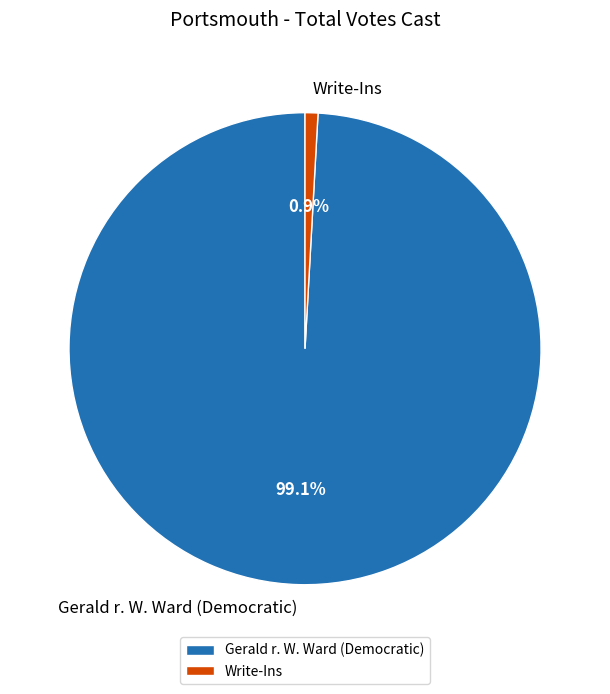

Between Gerald r. W. Ward (Democratic) and Write-Ins, which is larger?

Gerald r. W. Ward (Democratic)